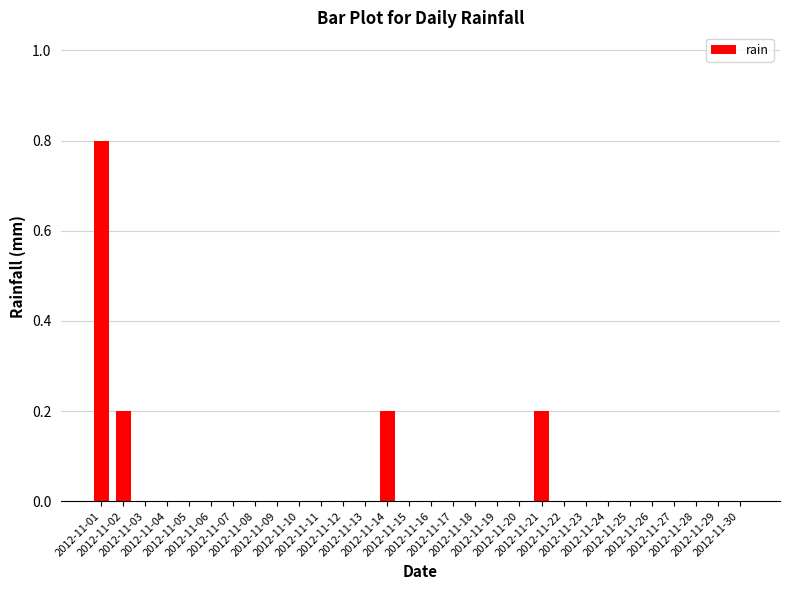

What is the greatest value displayed?

0.8